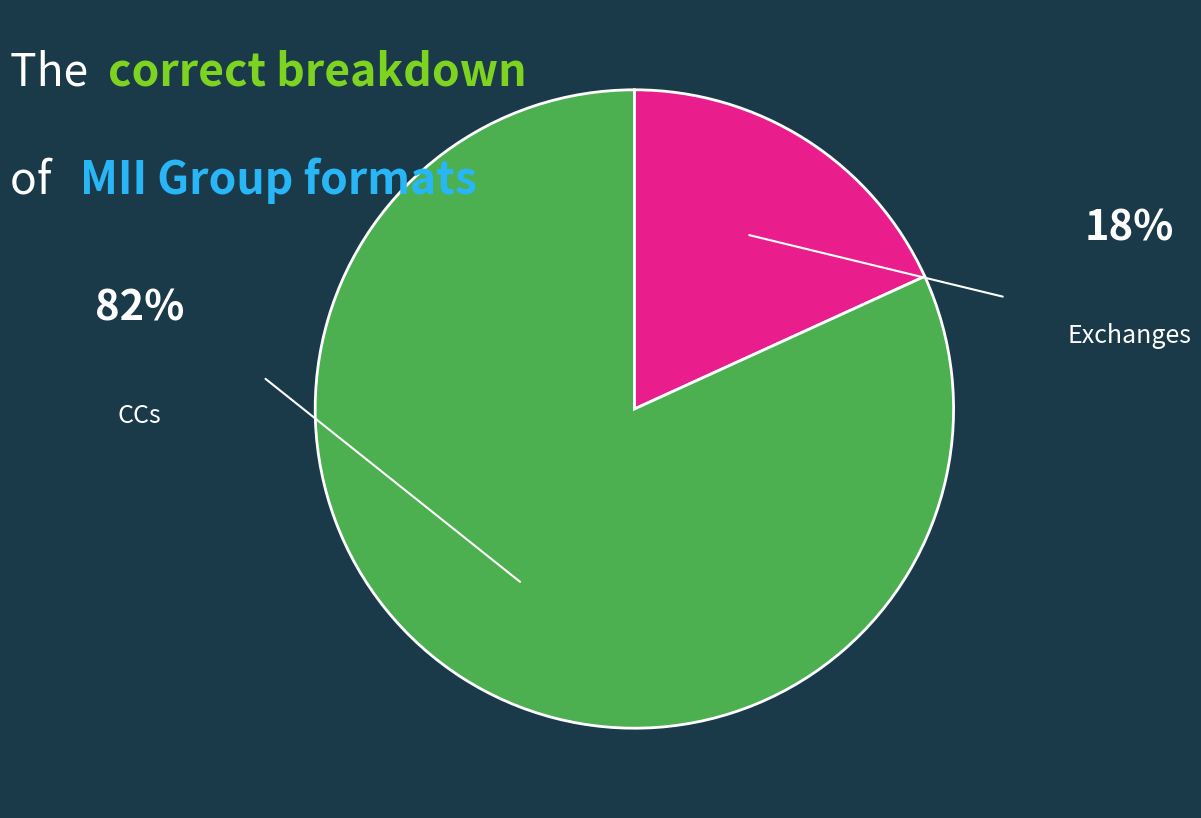

To the nearest percent, what portion does Exchanges represent?

18%